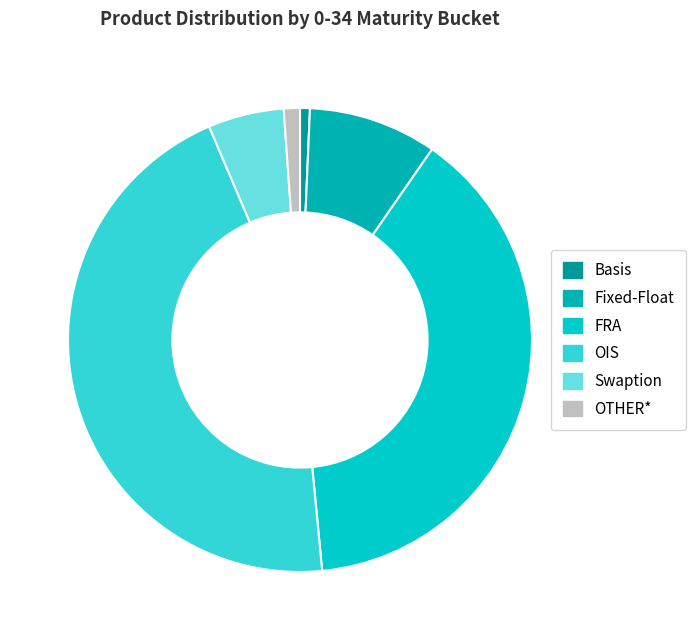

To the nearest percent, what is the average slice percentage?

17%